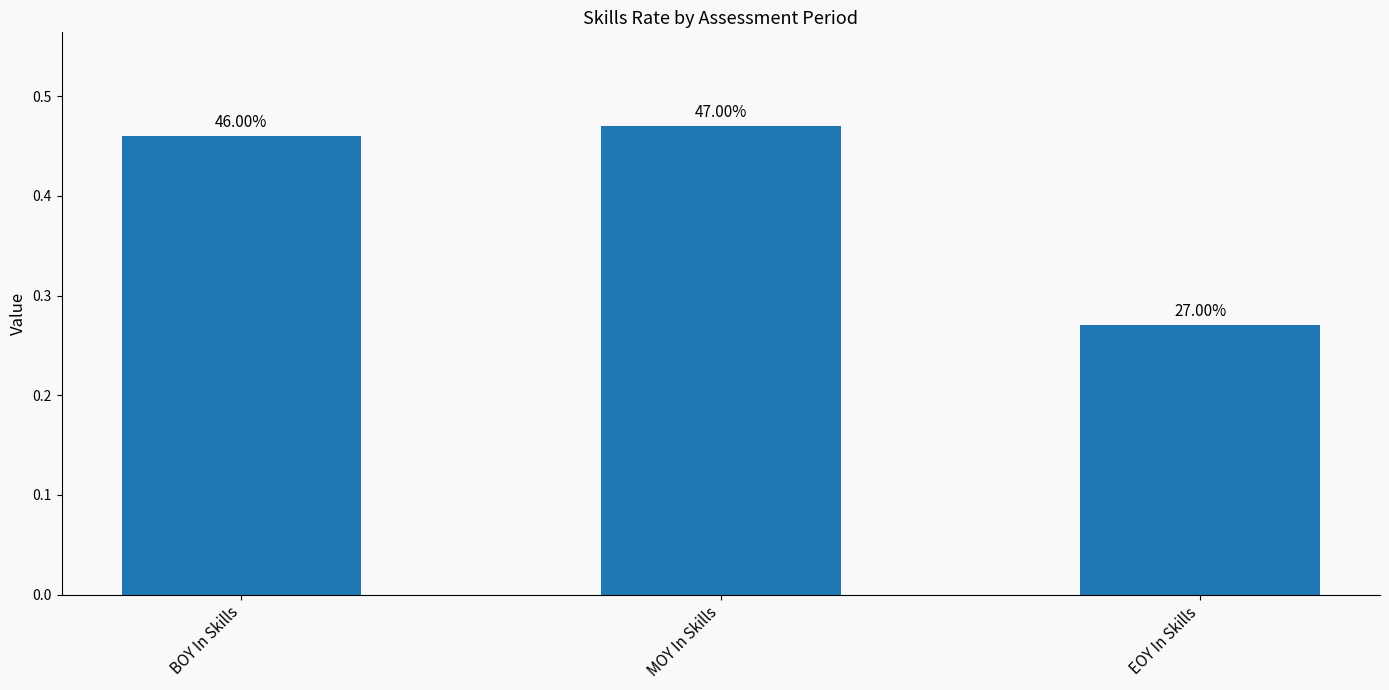

How many values are between 0 and 1?

3